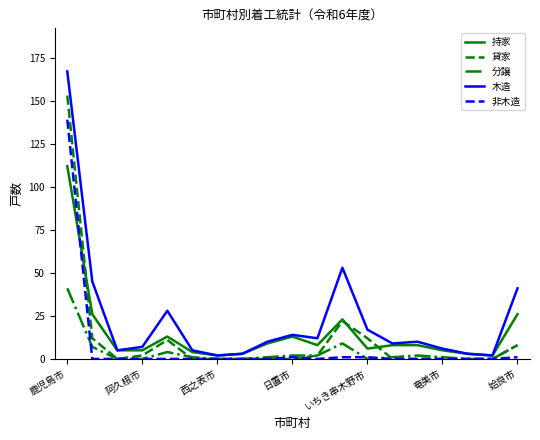

List the series in order of their overall mean, lowest first.

分譲, 非木造, 貸家, 持家, 木造